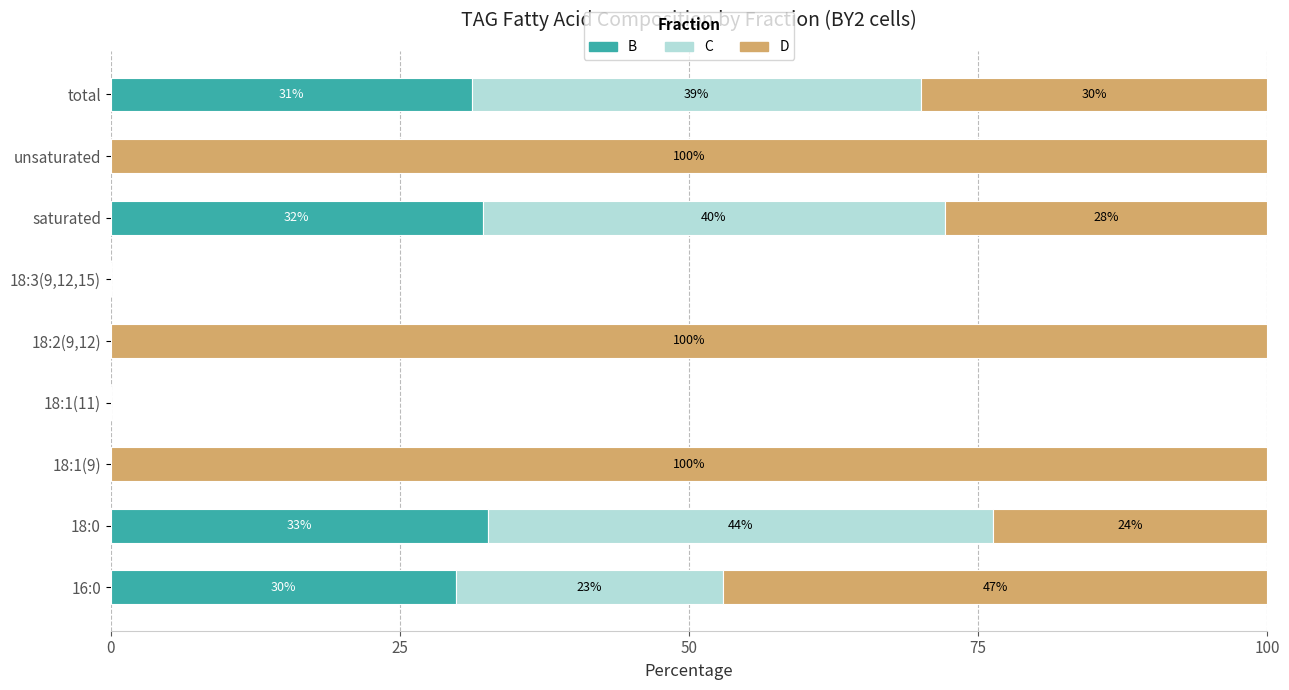

How many data points in B are above 0?

4